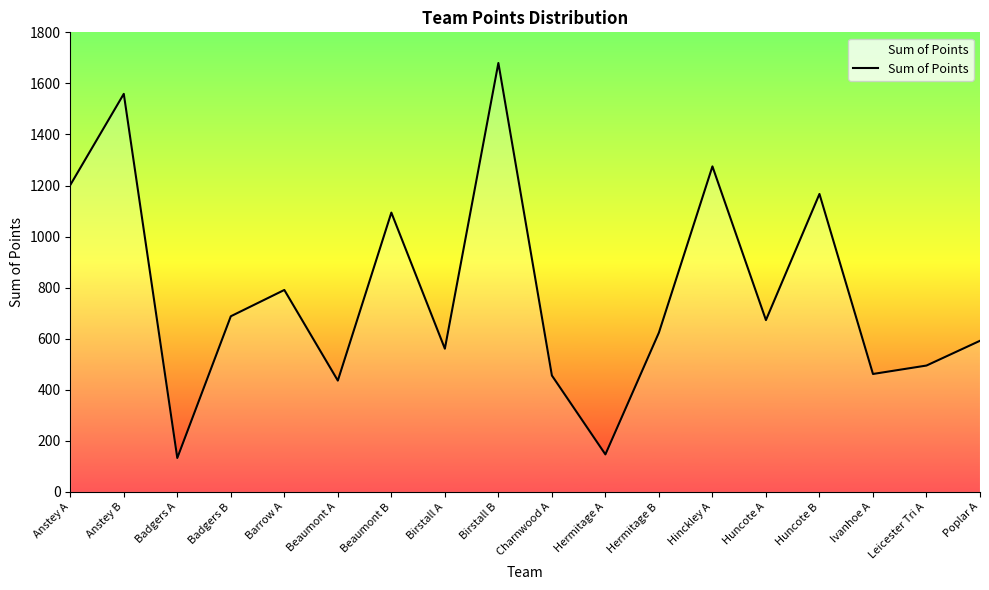

True or false: the data shows 1680 at Birstall B.

True